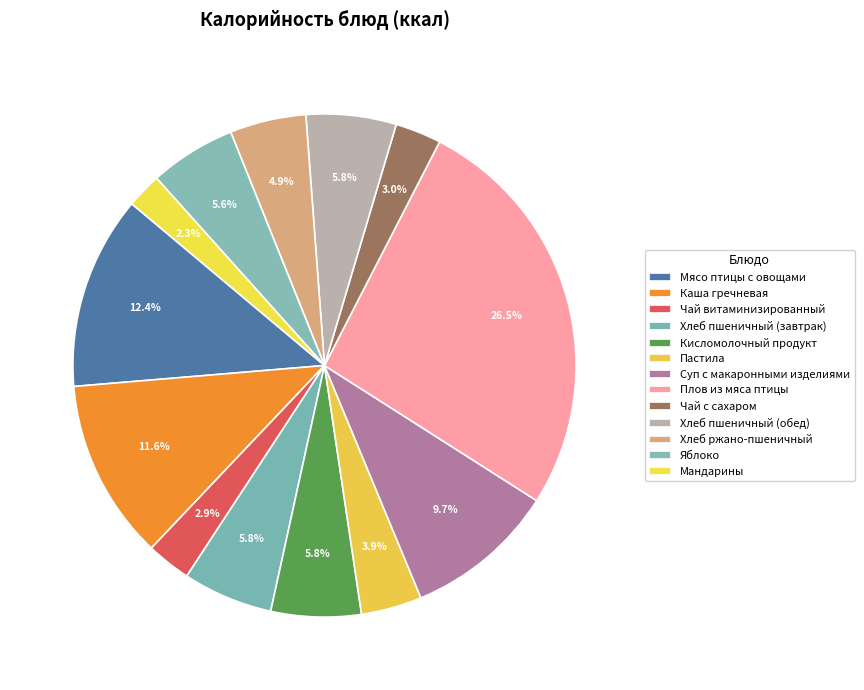

To the nearest percent, what is the average slice percentage?

8%